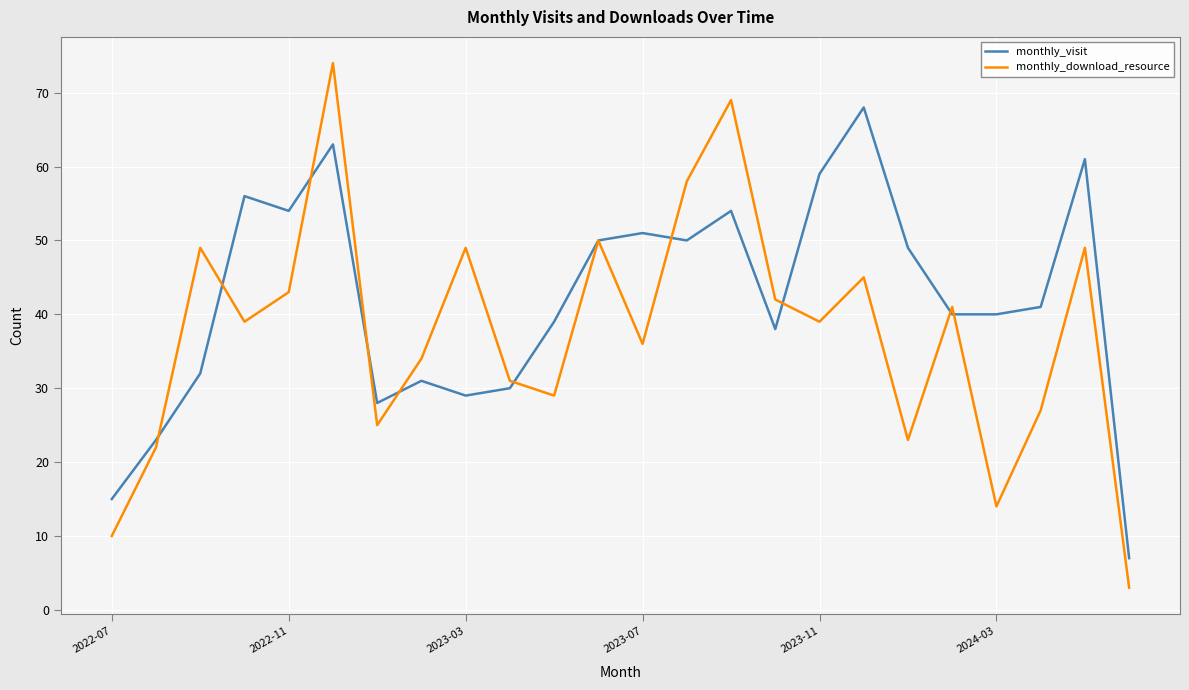

Which series has the widest spread of values?

monthly_download_resource